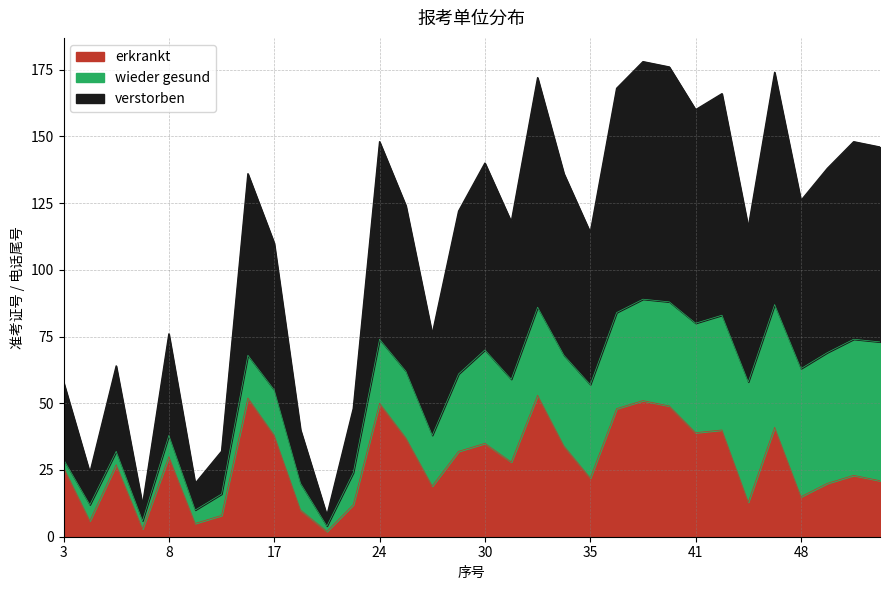

Where does the erkrankt series first go above 28?

8